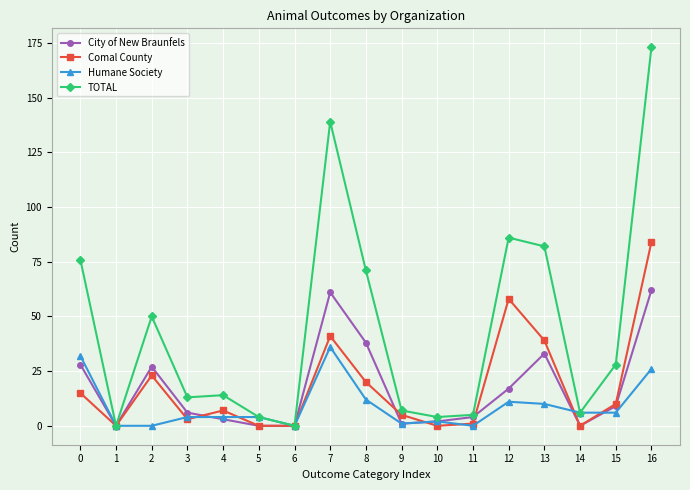

What is the highest value of the Humane Society series?

36